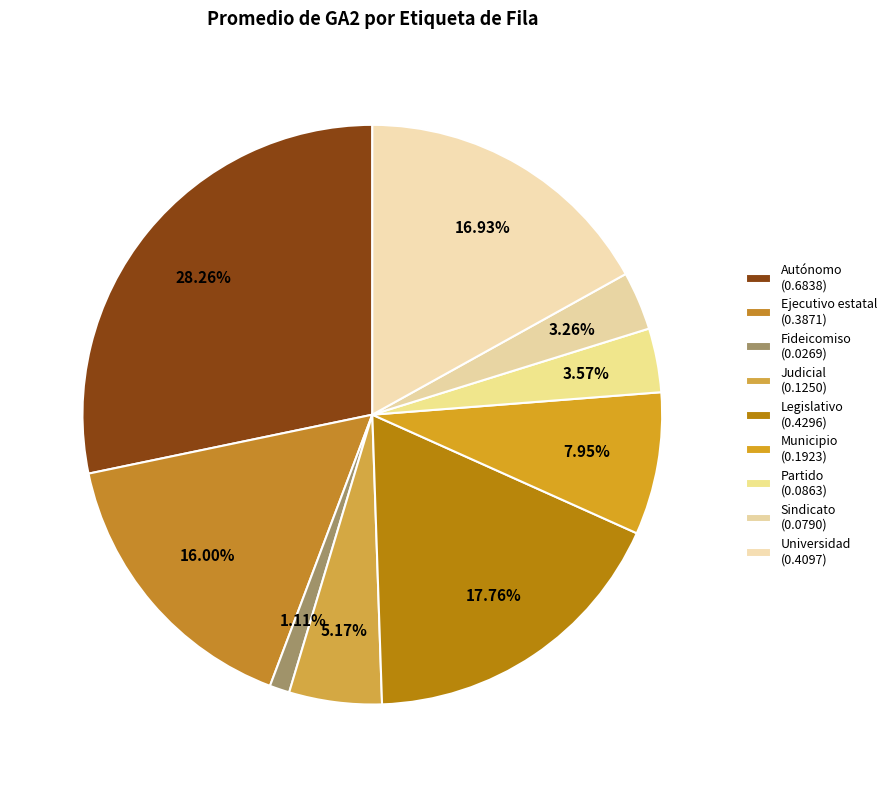

Which slice is the largest?

Autónomo